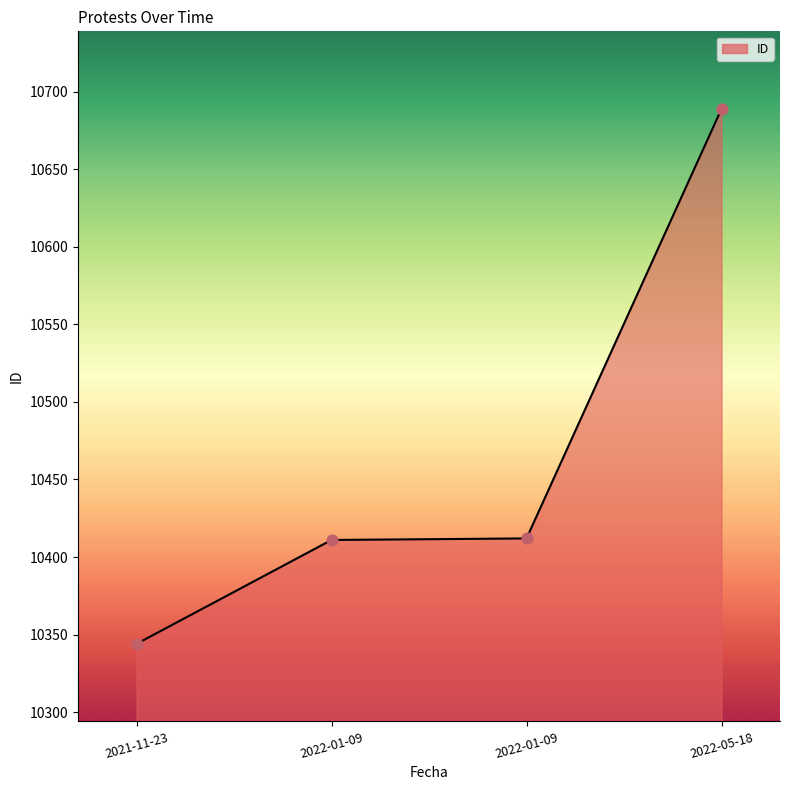

What is the ratio of the value at 2022-01-09 to the value at 2022-01-09?

1.0